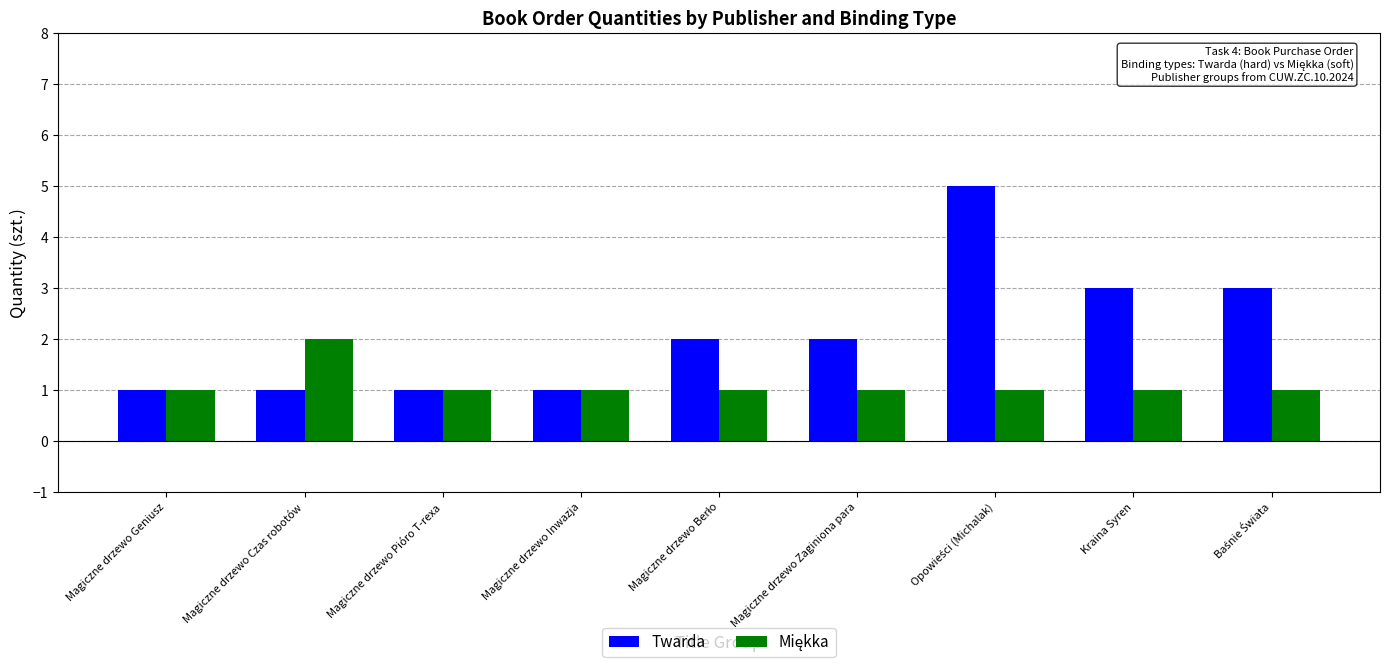

Which series has the largest total across all categories?

Twarda